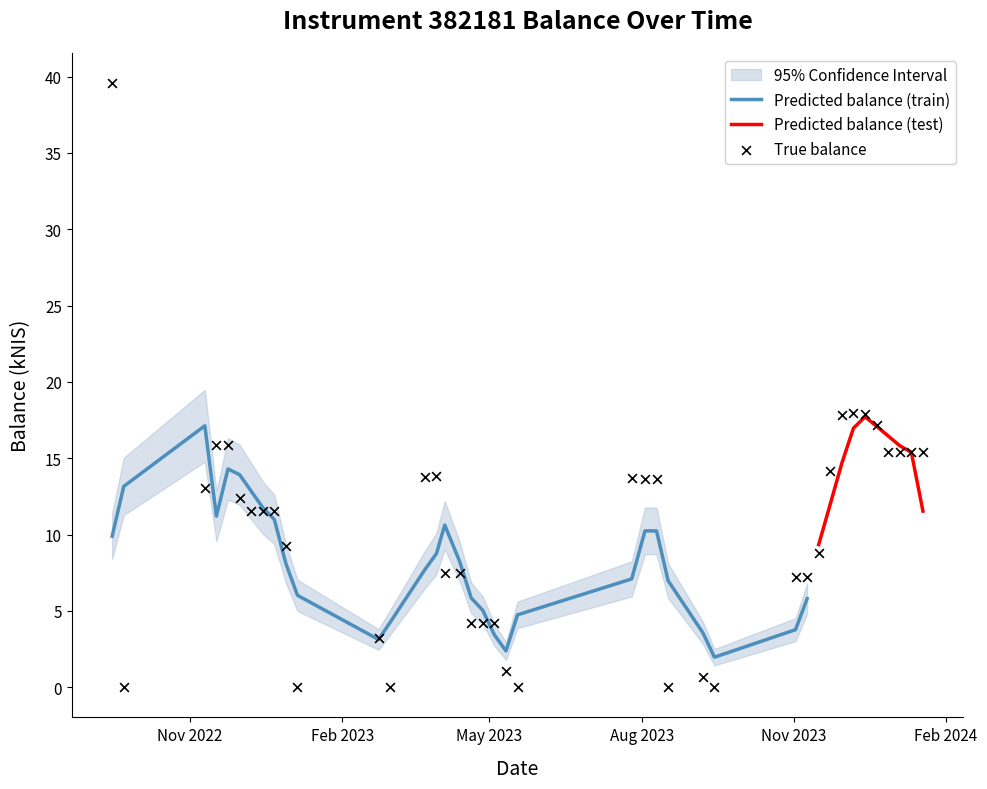

What is the ratio of the value at 2023-05-11 to the value at 2023-12-28?

0.1